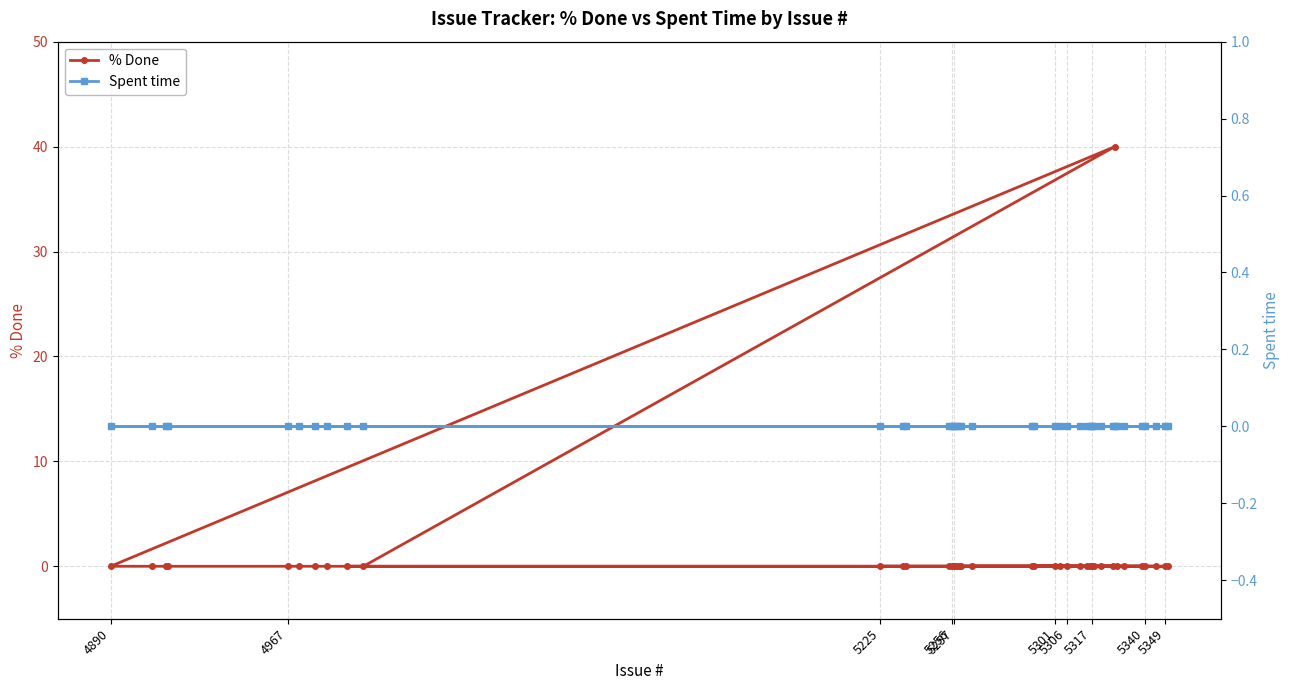

How many lines are shown in the chart?

2